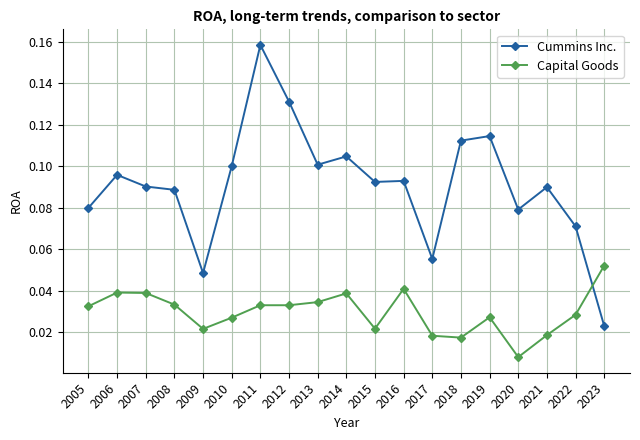

At which category does Cummins Inc. reach its first local peak?

2006